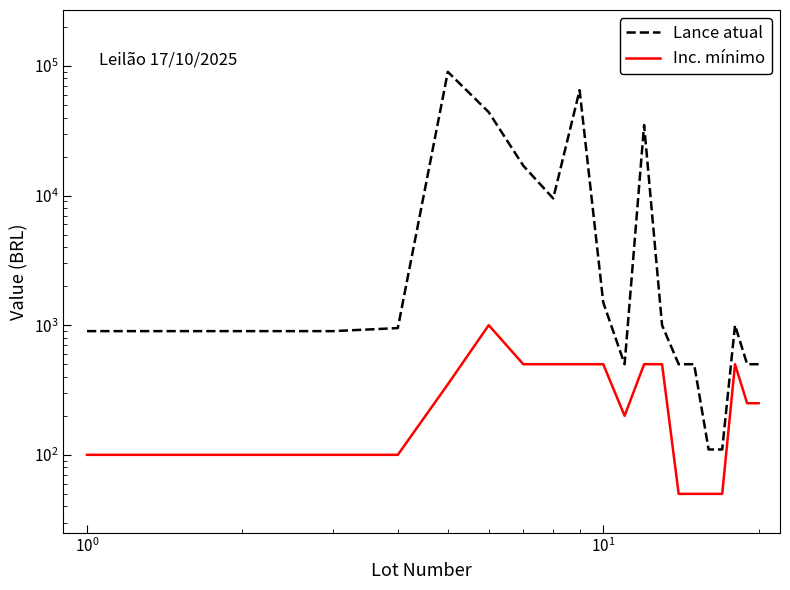

Which series has the widest spread of values?

Lance atual